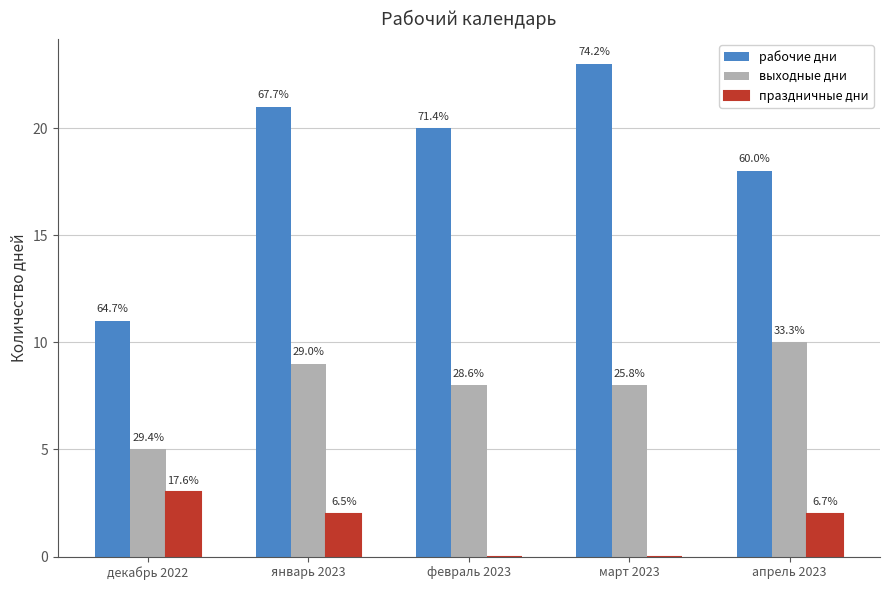

Is it true that рабочие дни equals 20 at февраль 2023?

True